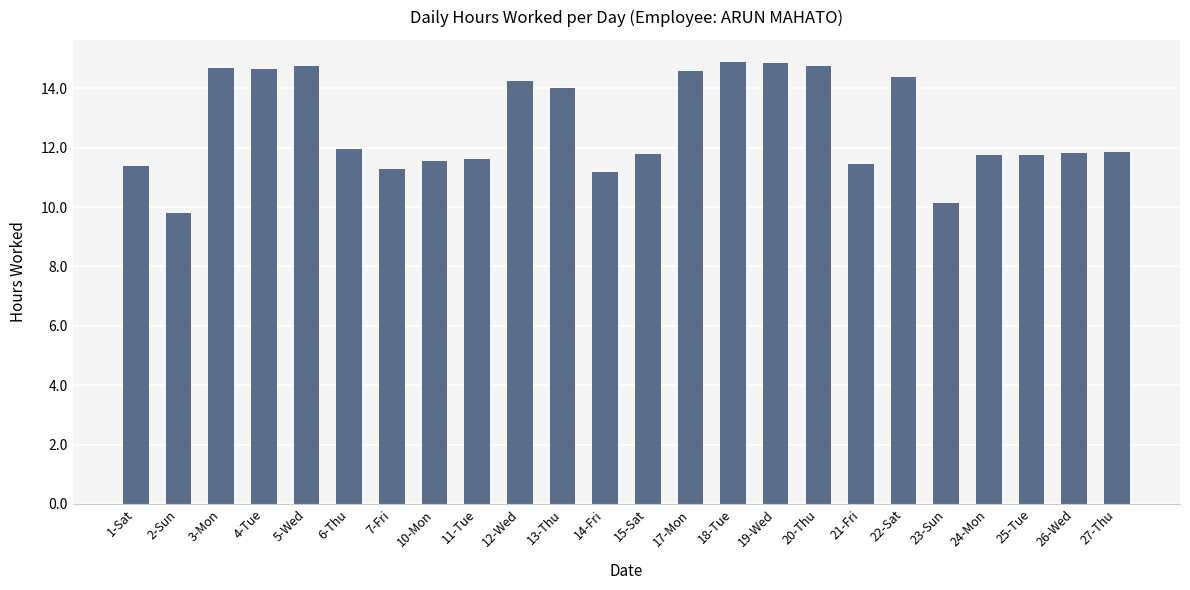

What is the average value?

12.7